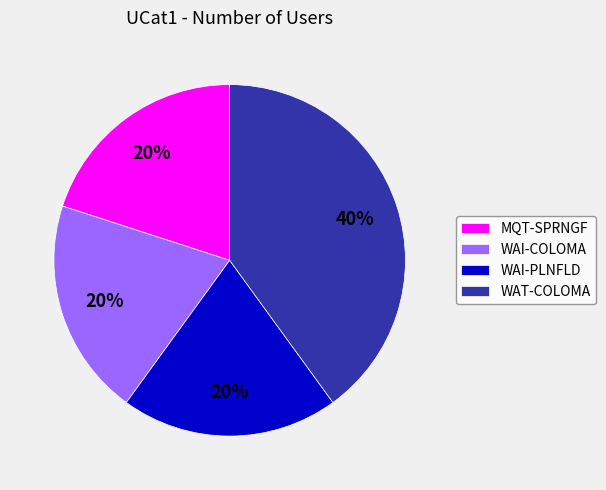

To the nearest percent, what is the combined percentage of WAI-PLNFLD and WAI-COLOMA?

40%